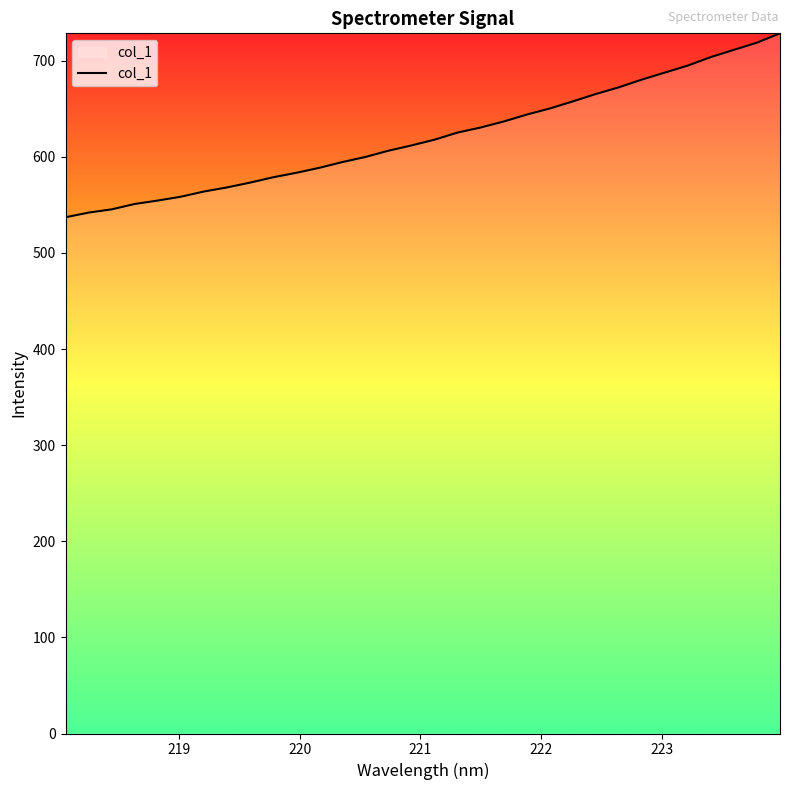

What is the maximum value shown in the chart?

728.5